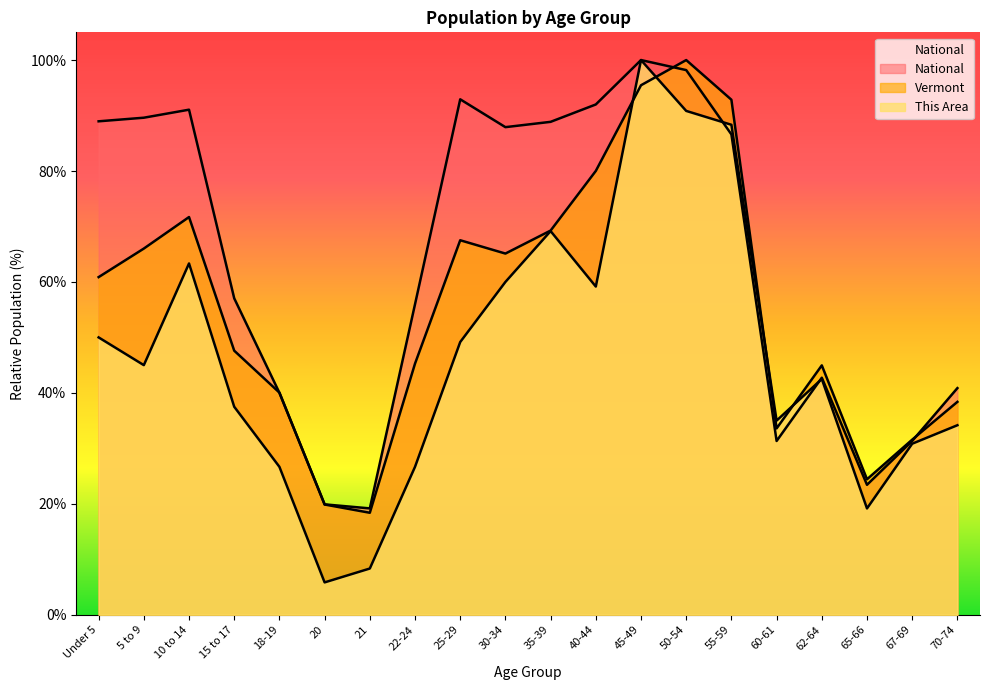

Is the value of Vermont at 15 to 17 greater than the value of This Area at 65-66?

Yes